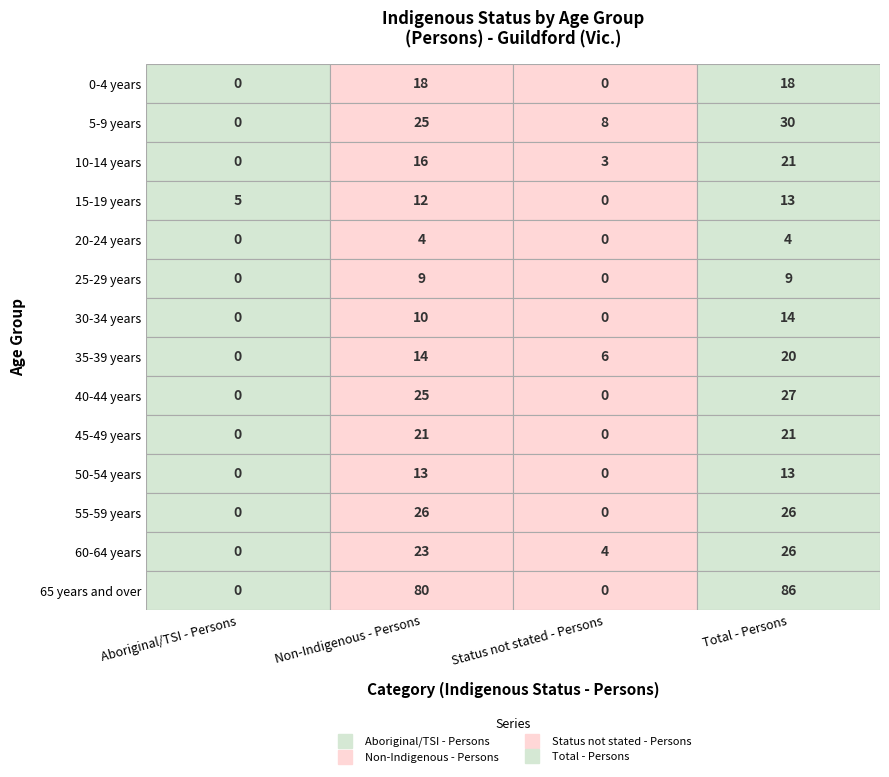

List the labels in order of 25-29 years value, largest first.

1, 3, 0, 2